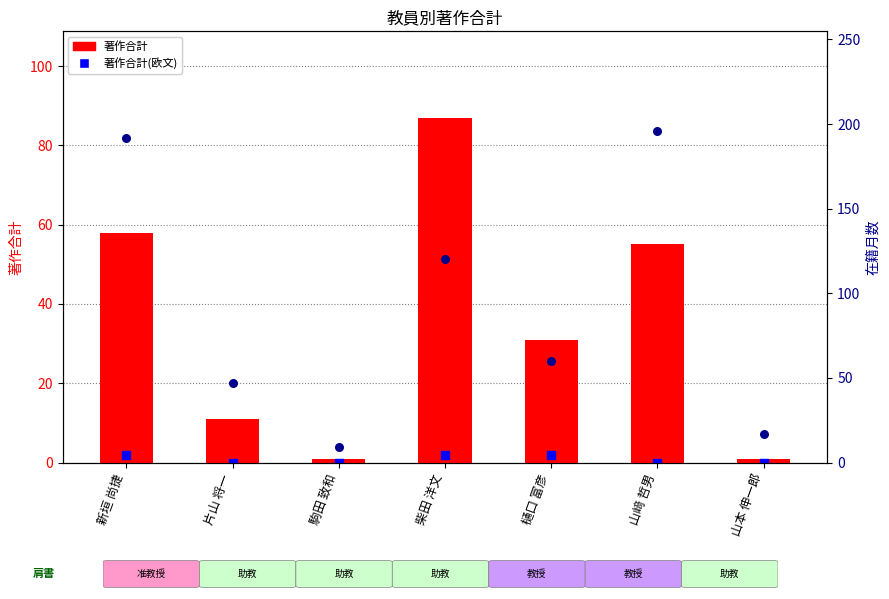

Which series contains the lowest Y value?

著作合計(欧文)